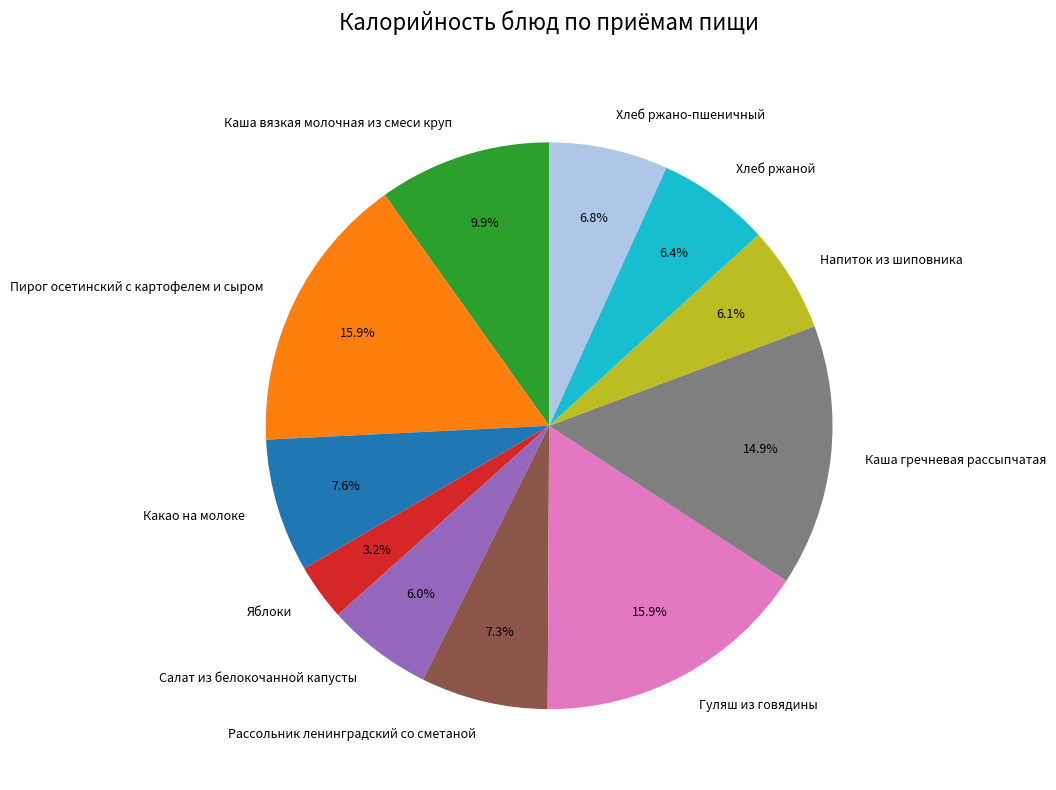

Is there any slice that represents more than half of the pie?

No